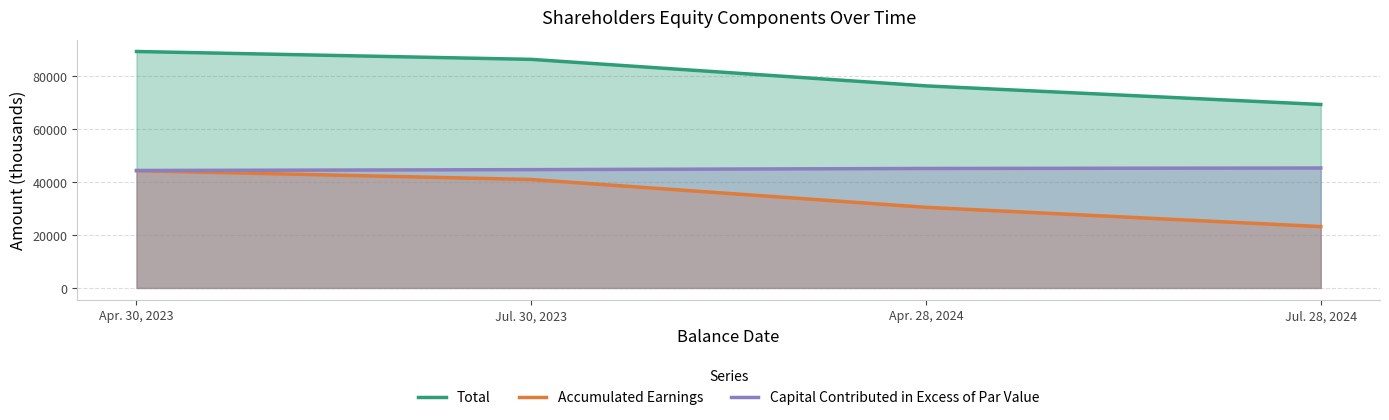

At which label is Accumulated Earnings closest to 33655?

Apr. 28, 2024